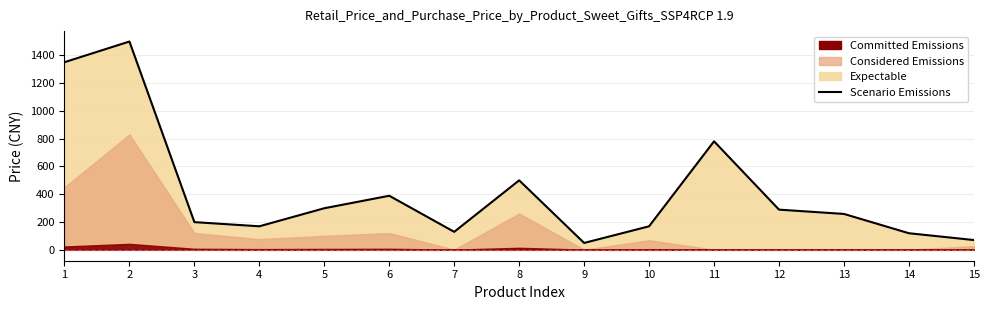

Which label corresponds to the smallest value in the chart?

9